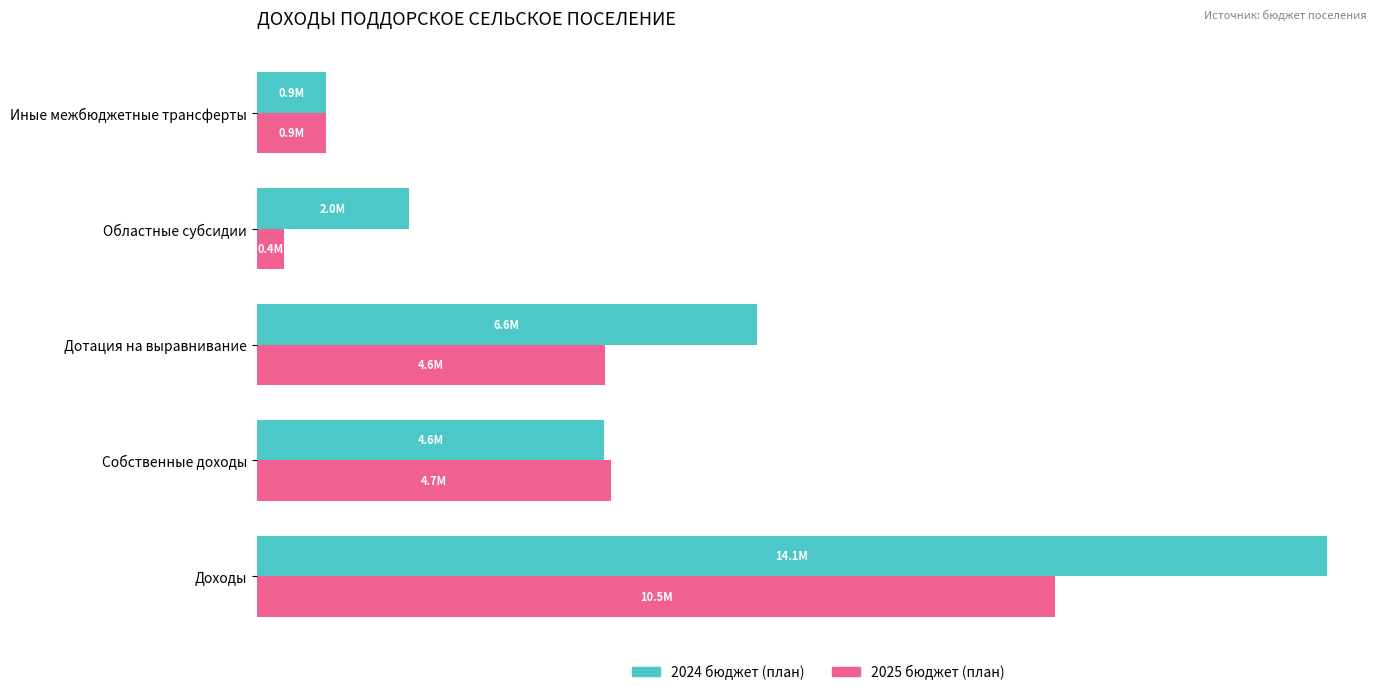

Where is 2024 бюджет (план) nearest to the value 7508920?

Дотация на выравнивание